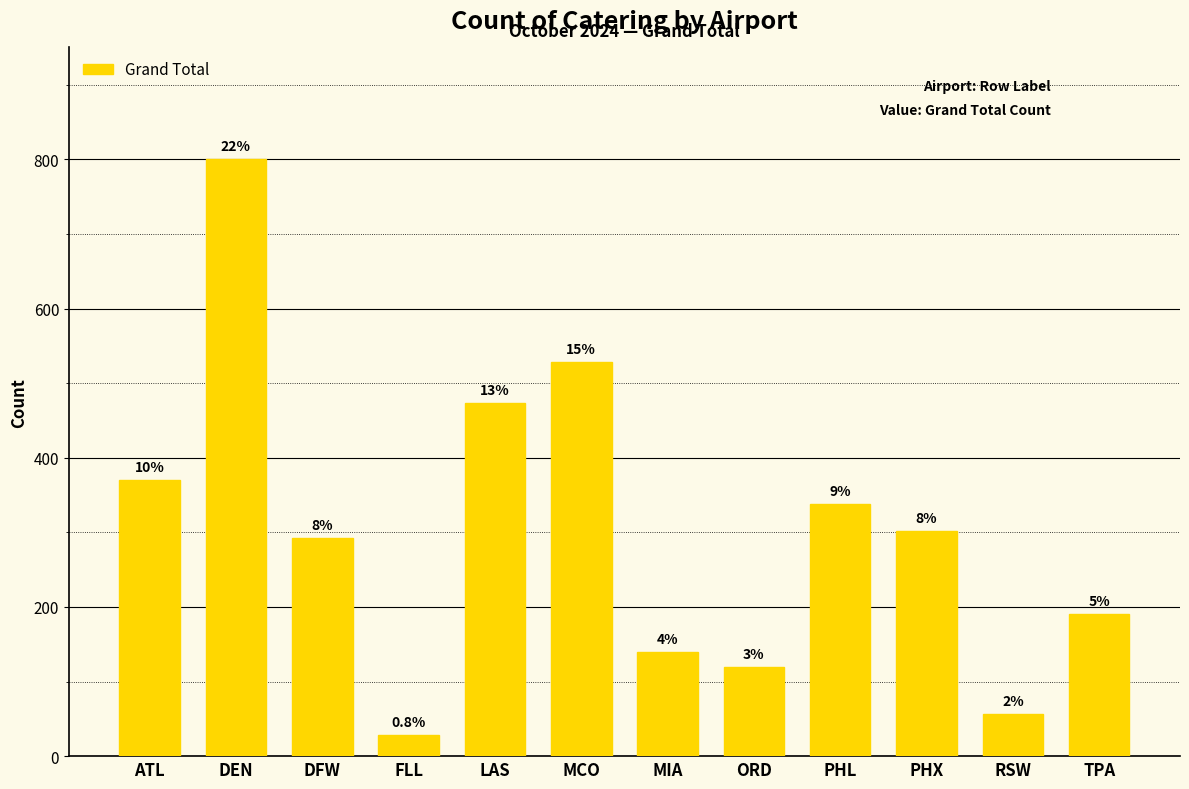

What is the label of the 4th bar from the right?

PHL